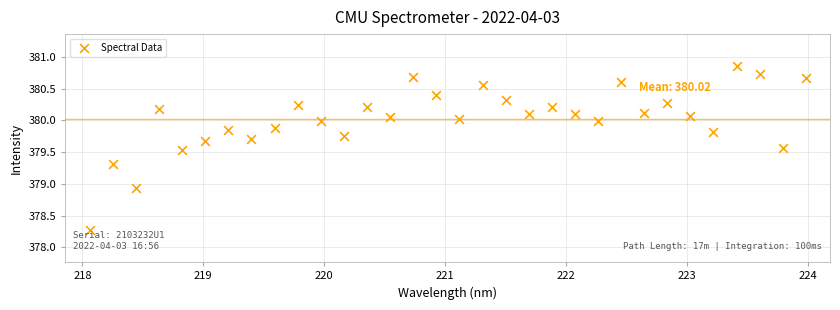

What Y value in the scatter plot is closest to 379?

378.9